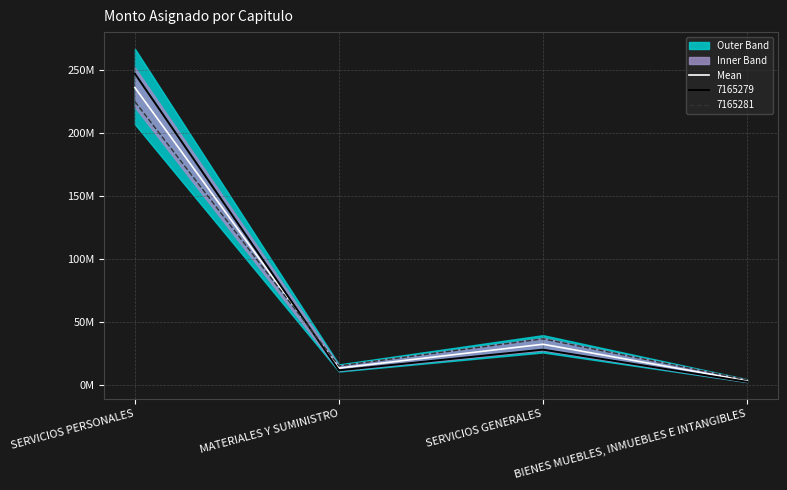

Between BIENES MUEBLES, INMUEBLES E INTANGIBLES and MATERIALES Y SUMINISTRO, which is larger?

MATERIALES Y SUMINISTRO